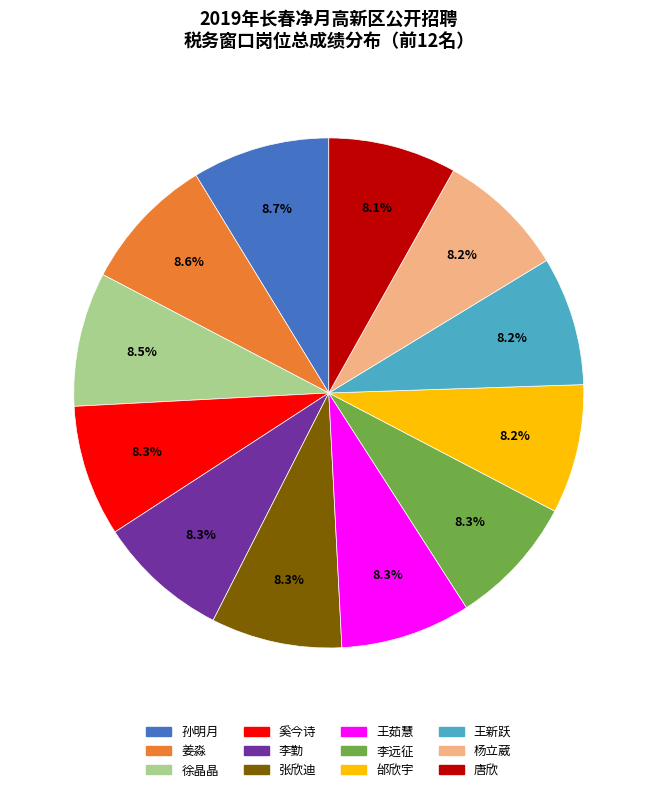

What is the ratio of the value at 王茹慧 to the value at 徐晶晶?

1.0